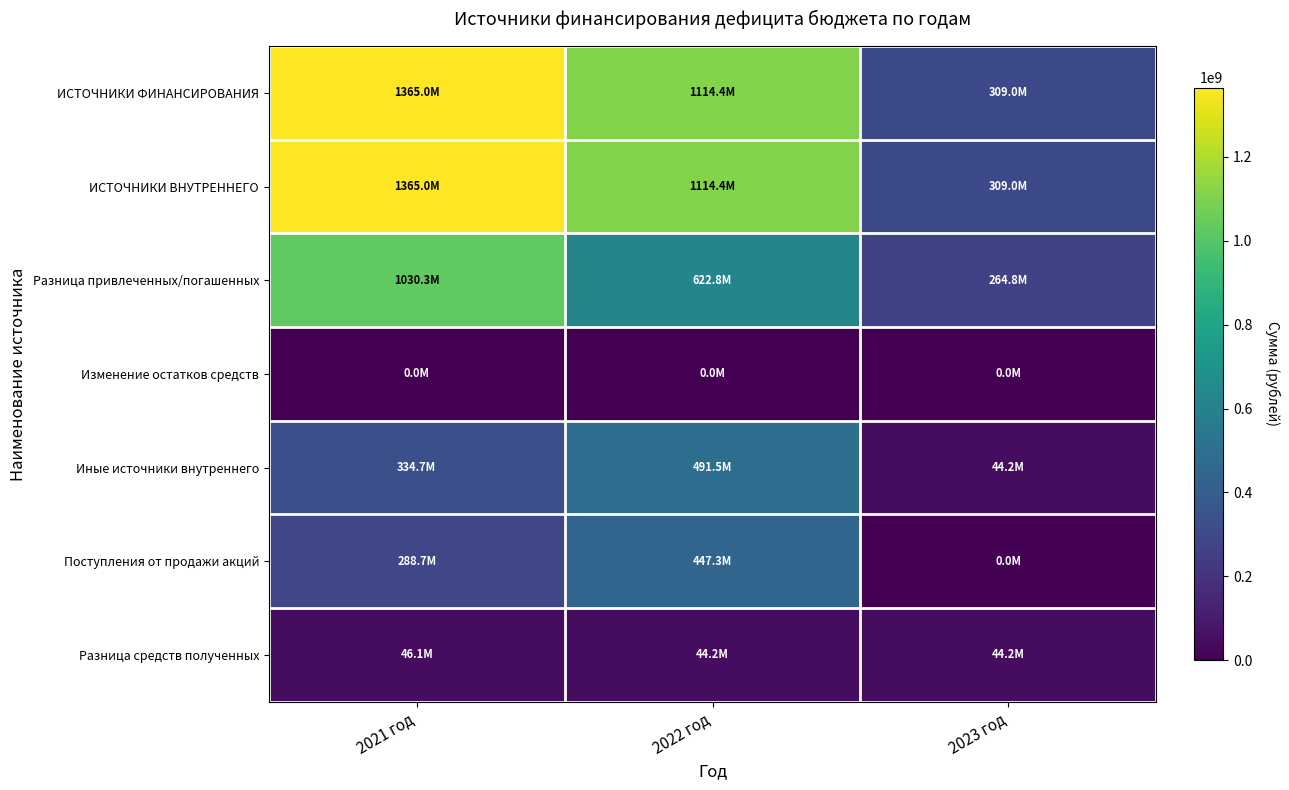

Which series has the largest total across all categories?

ИСТОЧНИКИ ФИНАНСИРОВАНИЯ